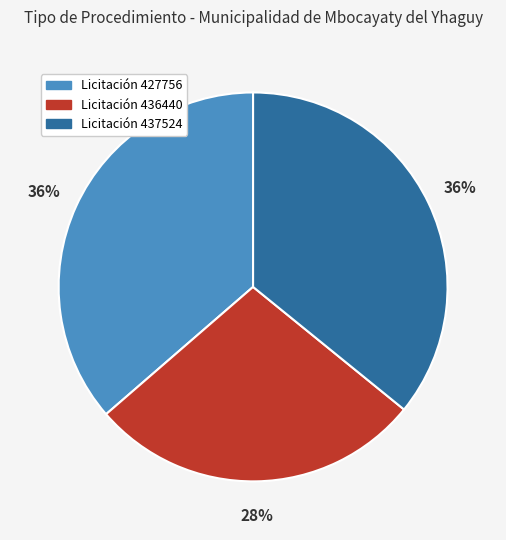

To the nearest percent, what is the average slice percentage?

33%